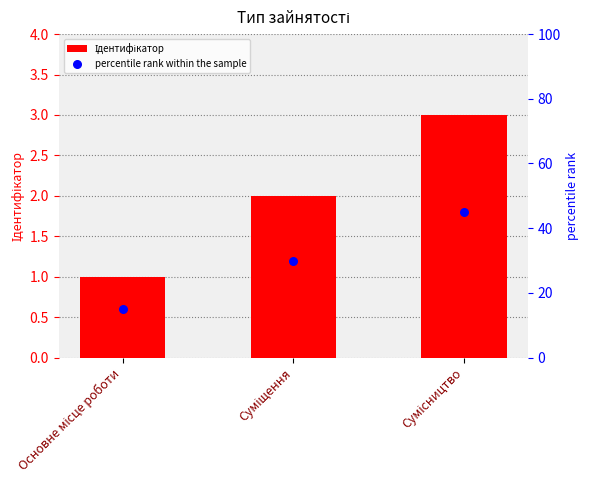

At which category is the sum across all series the highest?

Сумісництво